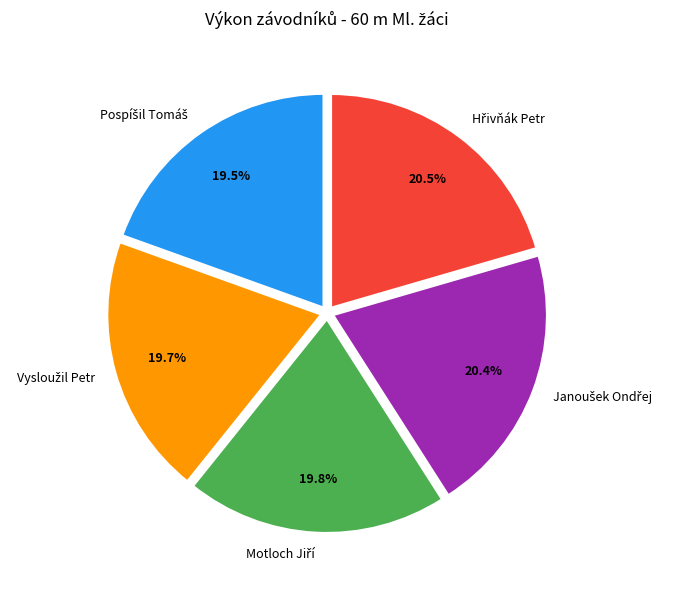

Is there a majority slice in this chart?

No